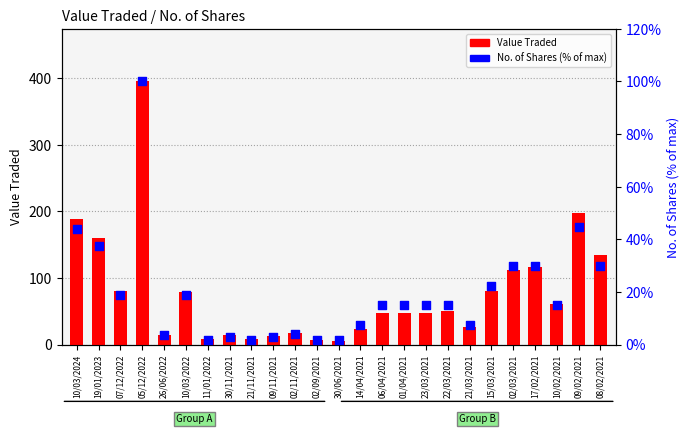

What is the total value across all series at 10/03/2024?

233.0